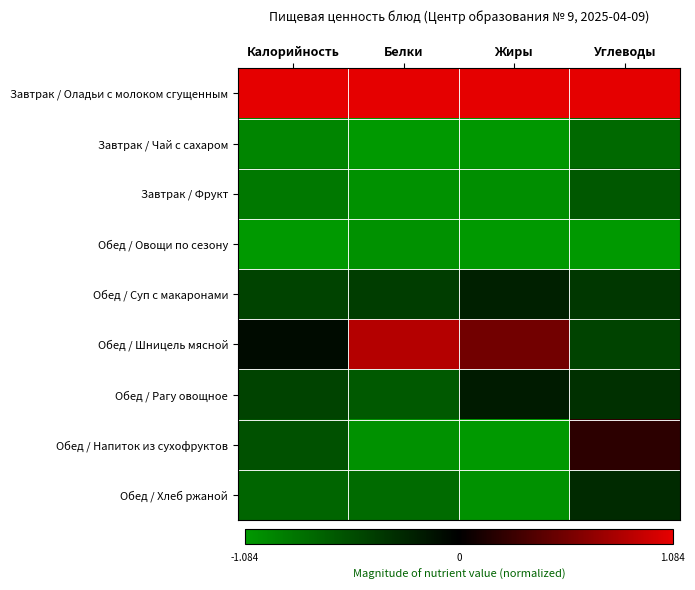

At which category is the sum across all series the highest?

Углеводы